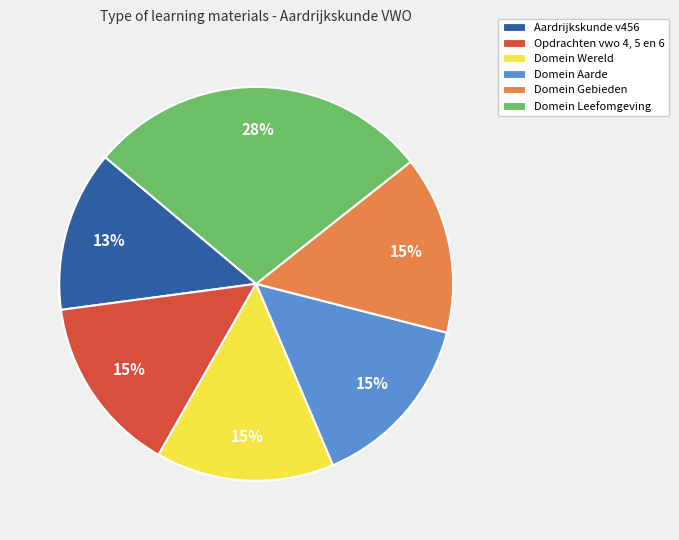

The Opdrachten vwo 4, 5 en 6 slice represents 25% of the pie. True or false?

False